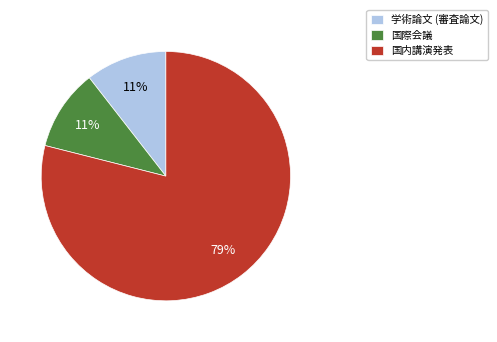

To the nearest percent, what is the average slice percentage?

33%